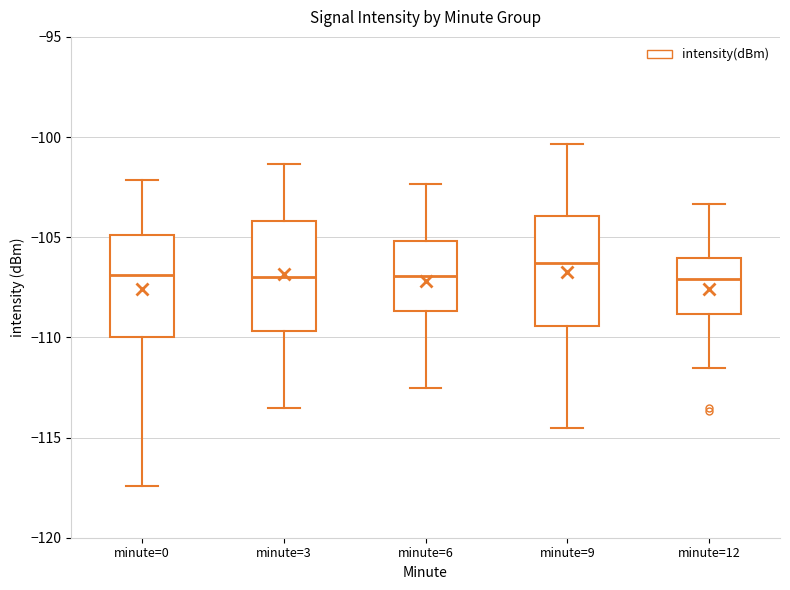

Where does the median line of the box for minute=0 sit on the y-axis? The values are not printed on the chart, so give them approximately, as read against the axis.

-107.0